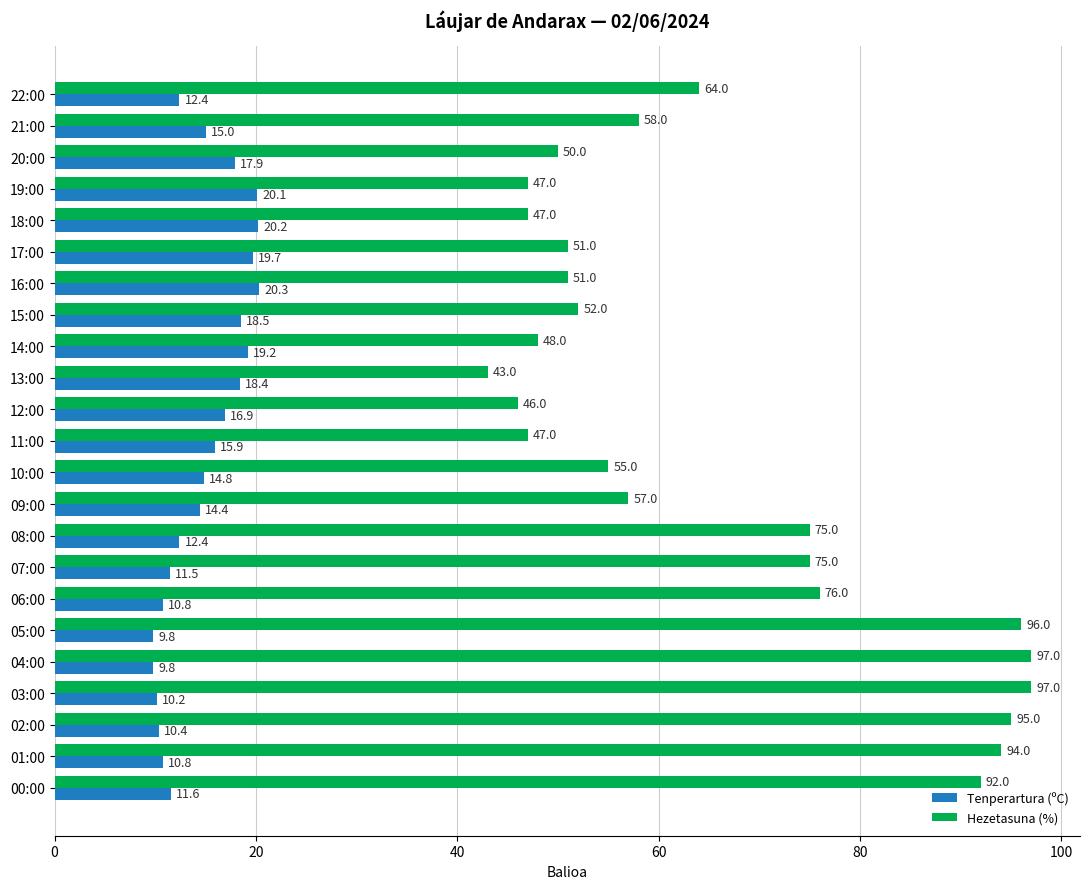

What is the average value of the Hezetasuna (%) series?

65.8